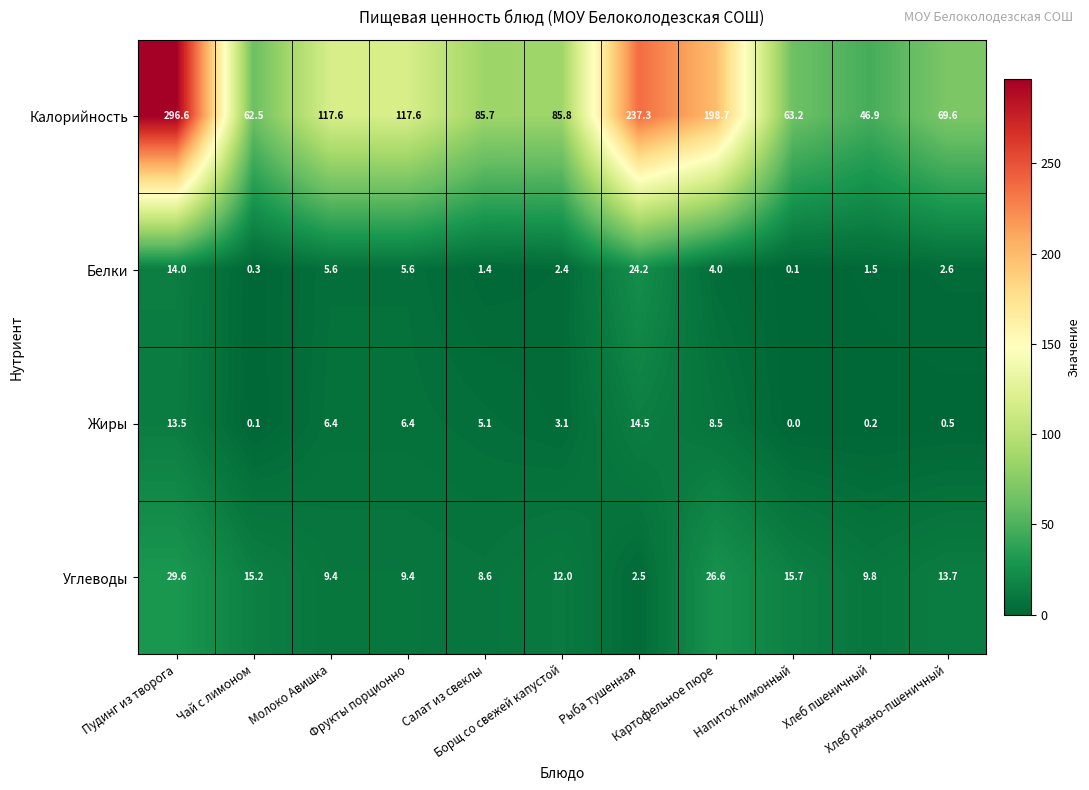

What is the total value across all series at Фрукты порционно?

139.0